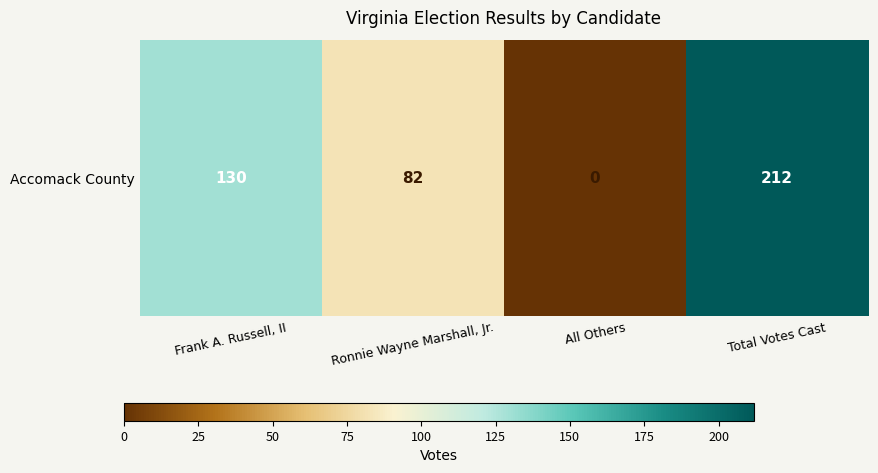

What is the average value?

106